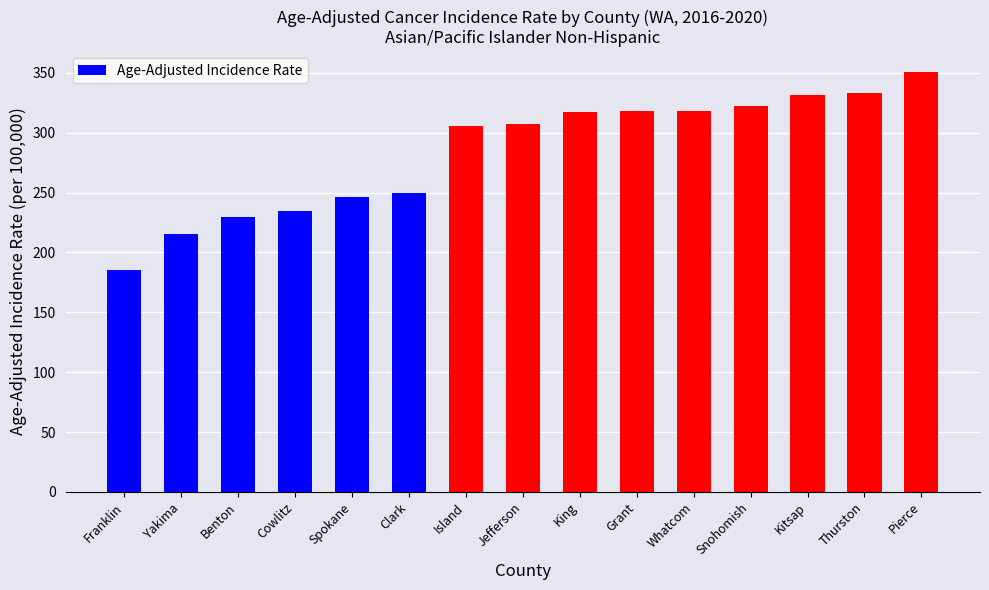

What value does the data have at Benton?

229.3